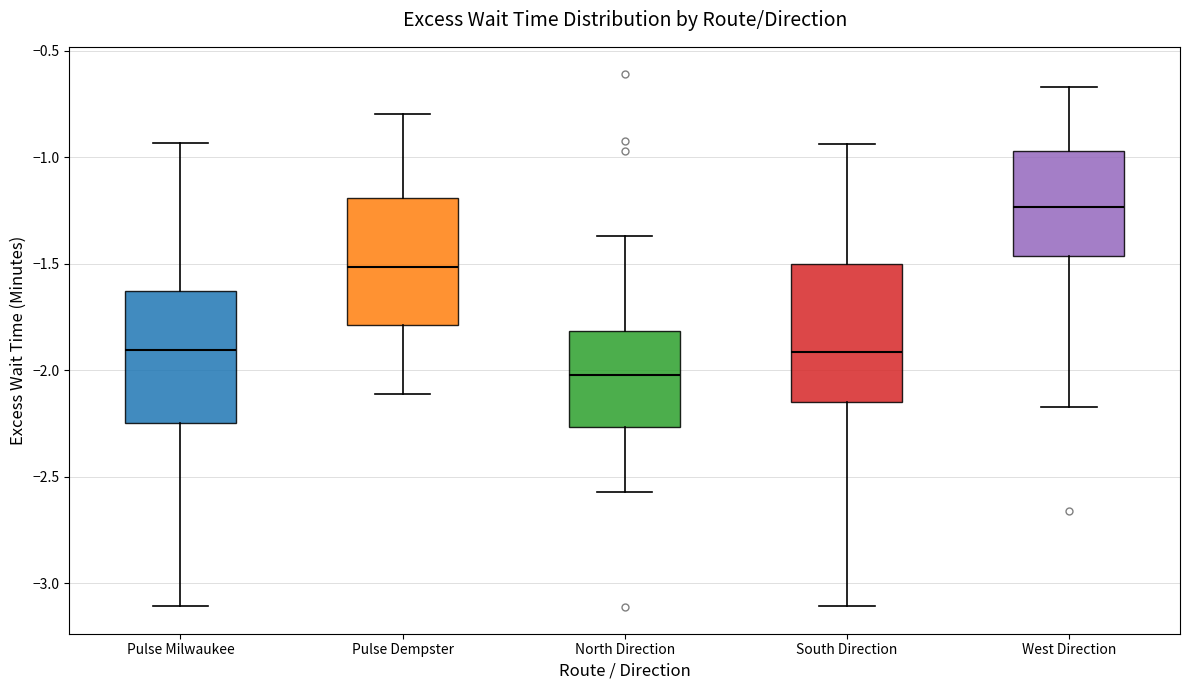

Reading left to right, transcribe this box plot: for each box, give where its median line is, the range the box spans, and where its two whiskers end, as read against the y-axis. The values are not printed on the chart, so give them approximately, as read against the axis.

Pulse Milwaukee: median -1.90, box -2.25 to -1.65, whiskers -3.10 to -0.95
Pulse Dempster: median -1.50, box -1.80 to -1.20, whiskers -2.10 to -0.80
North Direction: median -2.00, box -2.25 to -1.80, whiskers -2.55 to -1.35
South Direction: median -1.90, box -2.15 to -1.50, whiskers -3.10 to -0.95
West Direction: median -1.25, box -1.45 to -0.95, whiskers -2.15 to -0.65